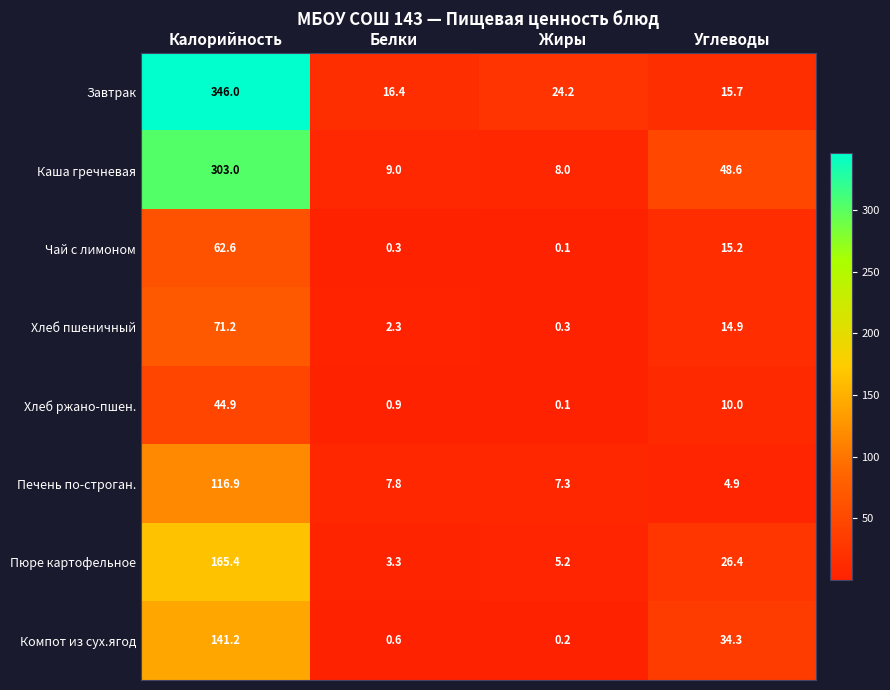

What is the spread (max minus min) of values at Жиры?

24.1